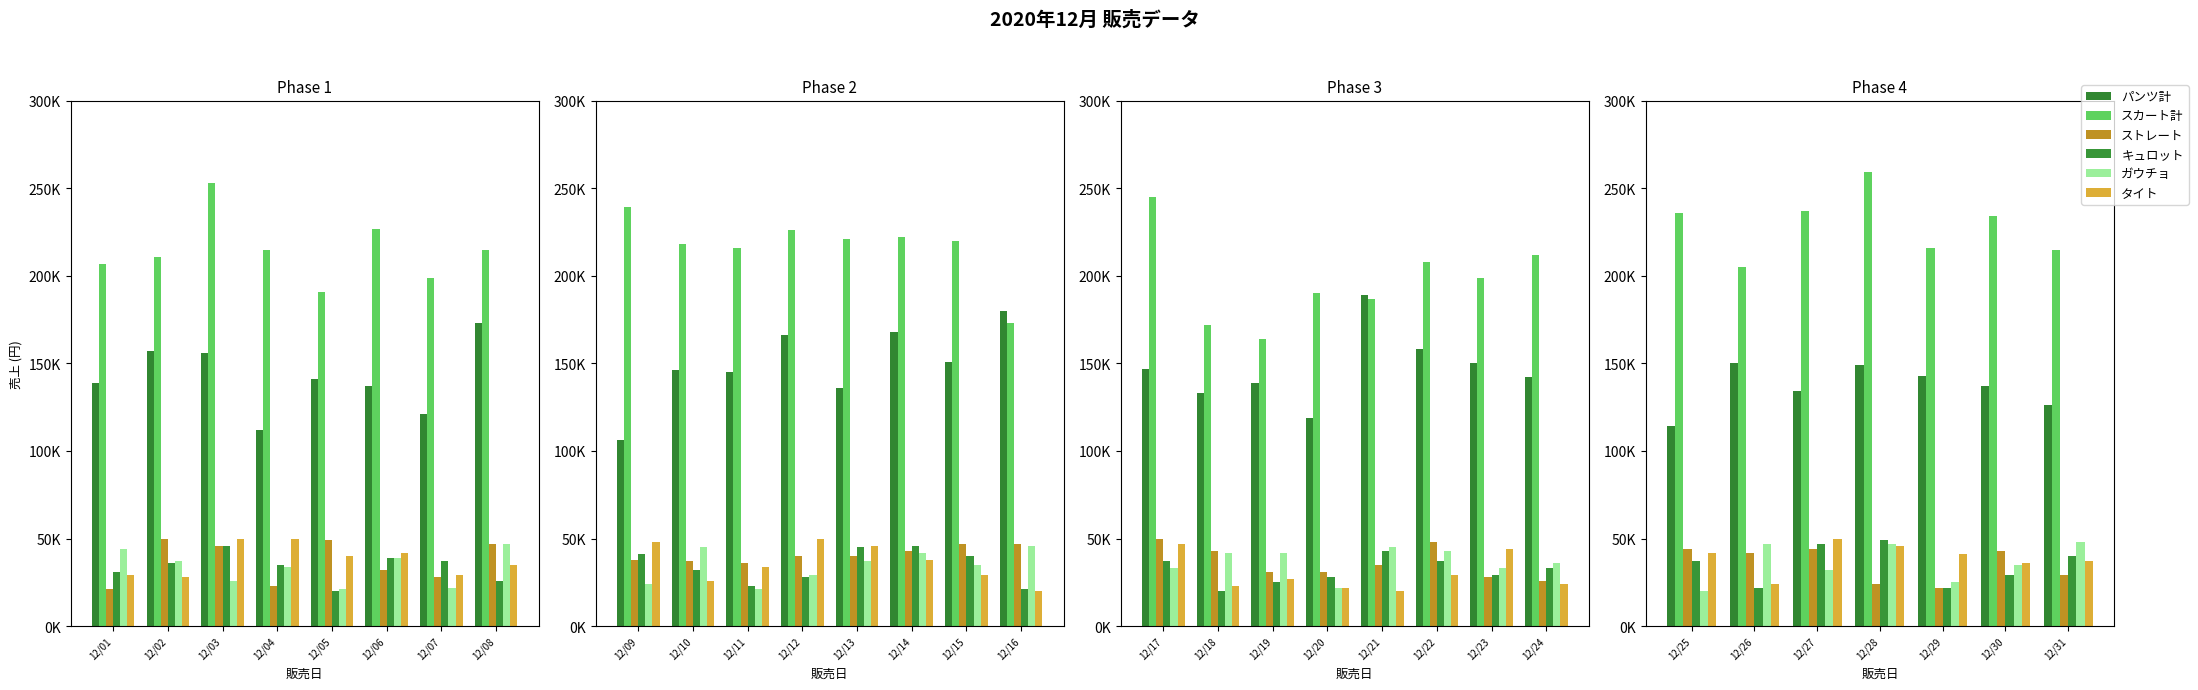

Does the chart contain stacked bars?

No